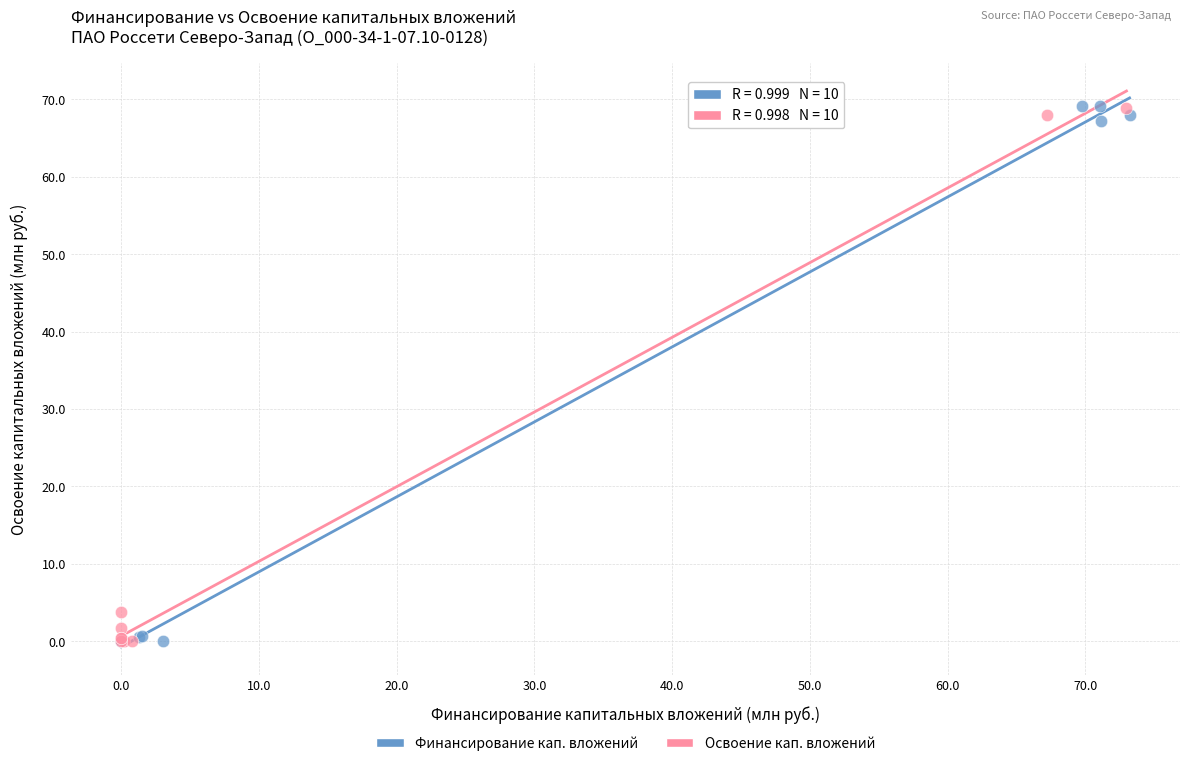

Which series has the widest spread of Y values?

Финансирование кап. вложений